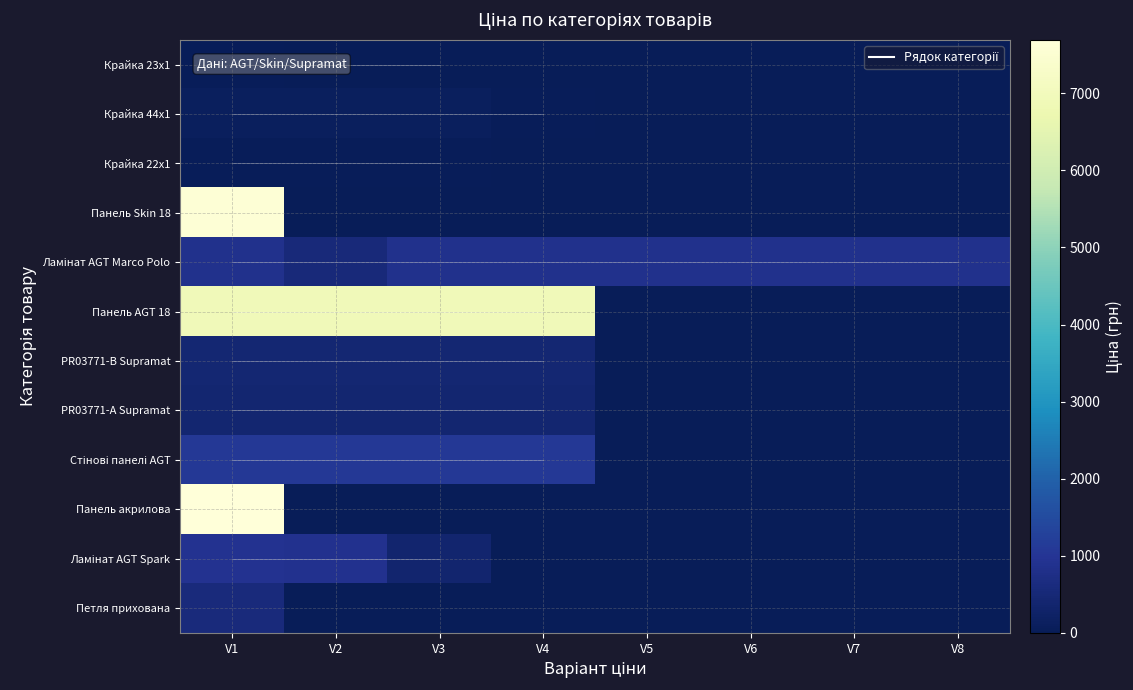

List the series in order of their peak value, lowest first.

Крайка 23x1, Крайка 22x1, Крайка 44x1, PR03771-A Supramat, PR03771-B Supramat, Петля прихована, Ламінат AGT Marco Polo, Ламінат AGT Spark, Стінові панелі AGT, Панель AGT 18, Панель Skin 18, Панель акрилова